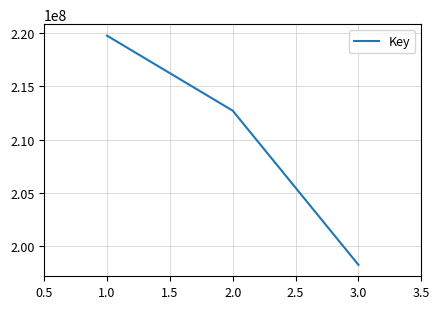

Is it true that the value at 2.0 is 212698288?

True